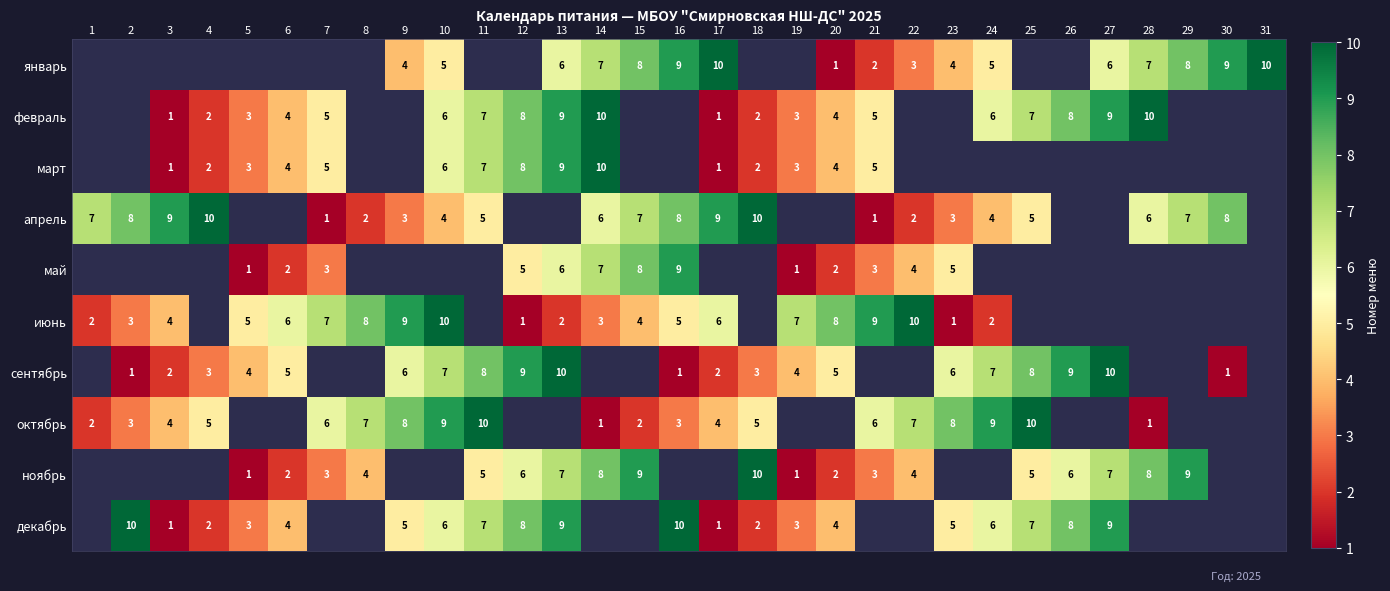

How many categories are shown in the chart?

31